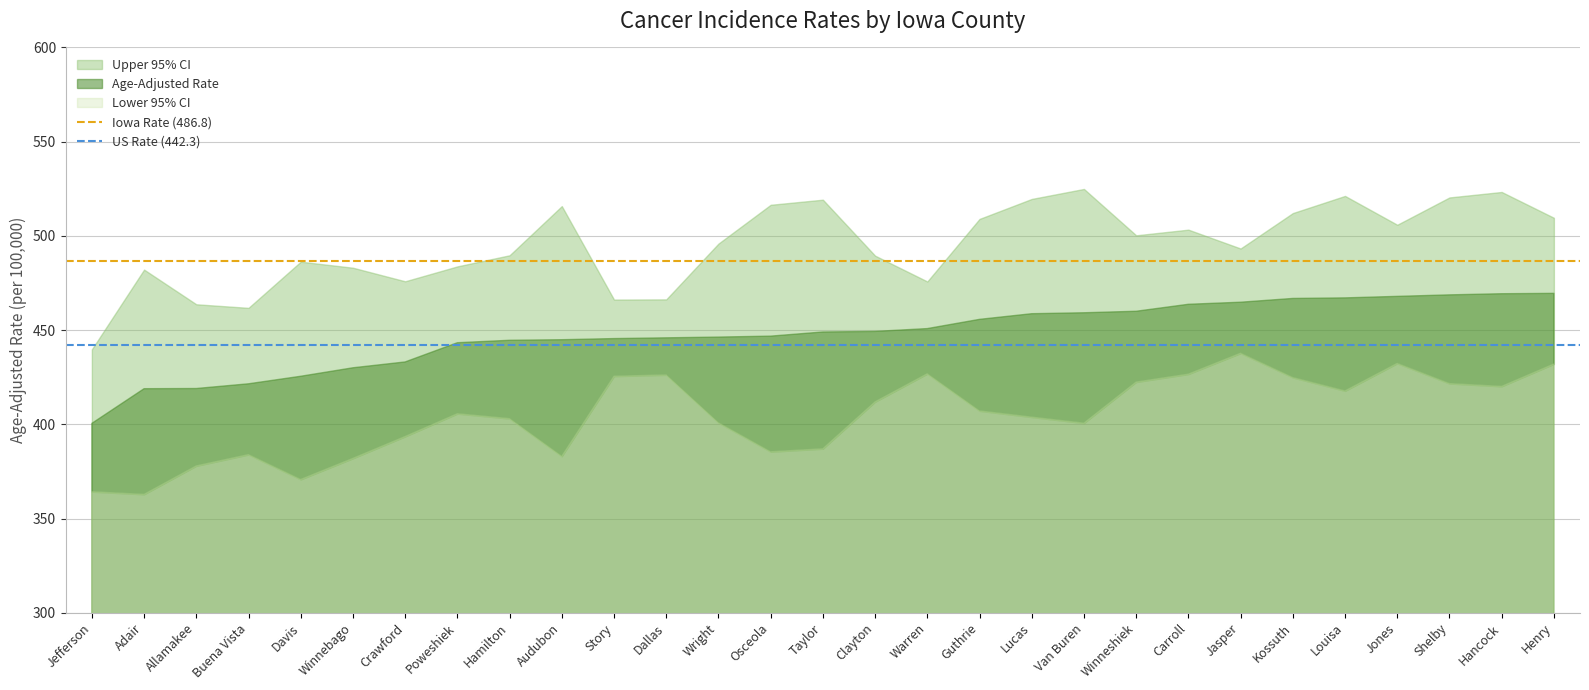

At which category is the sum across all series the highest?

Jefferson